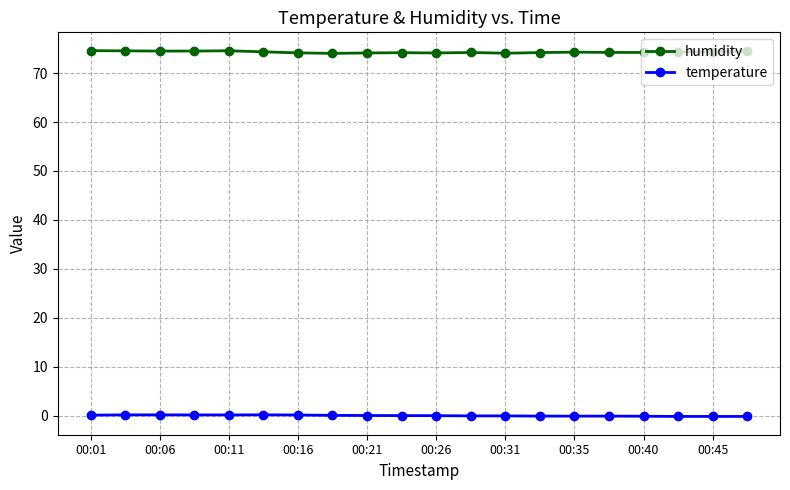

What is the maximum value shown in the chart?

74.6